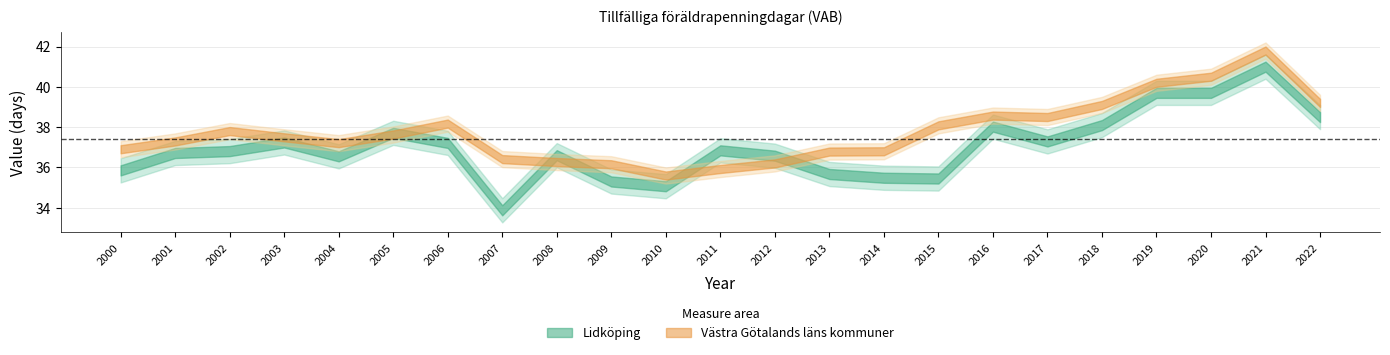

What is the sum of all Västra Götalands läns kommuner values?

868.6